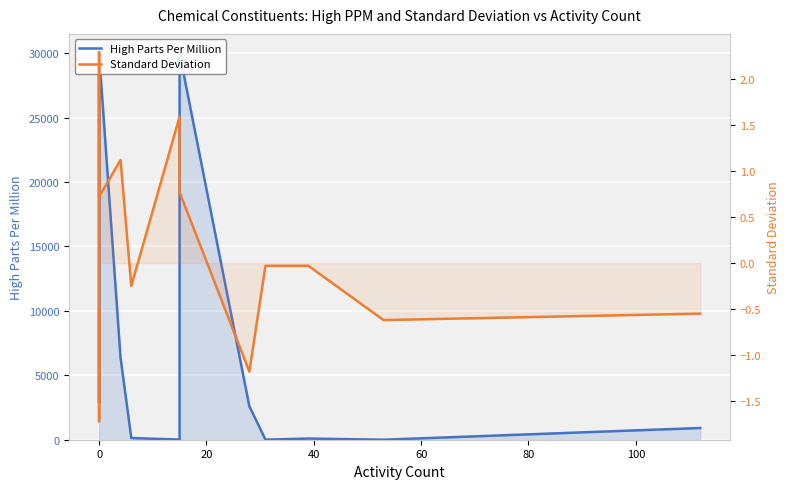

True or false: Standard Deviation and High Parts Per Million cross at least once.

False